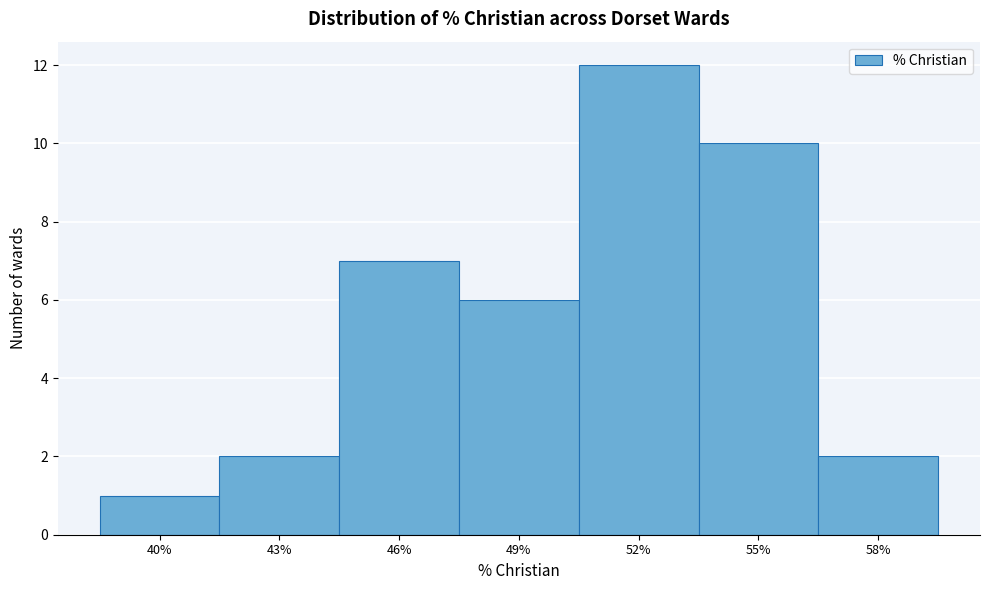

Reading left to right, extract all data points from this chart.

1	2	7	6	12	10	2